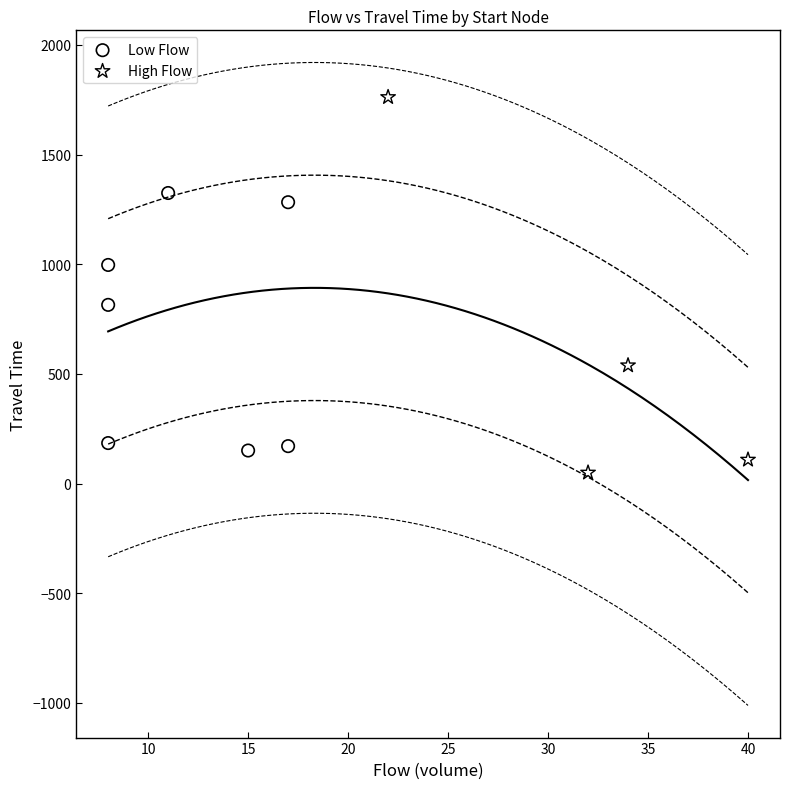

What are all the series names shown in the legend?

Low Flow, High Flow